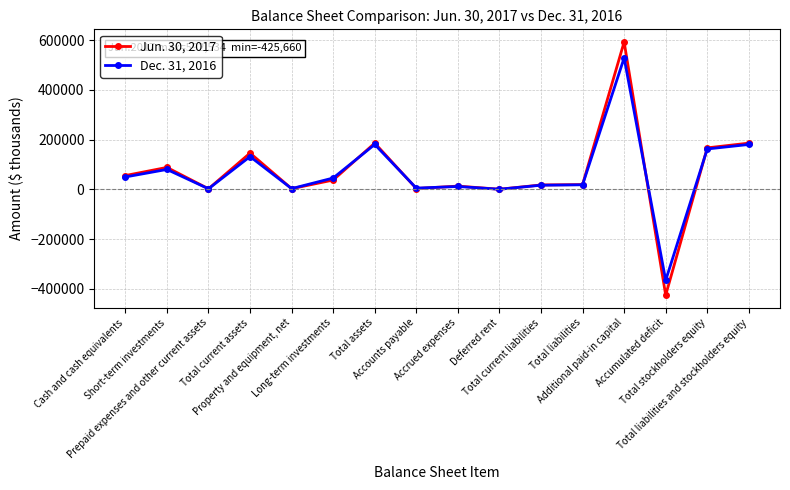

At which category does Jun. 30, 2017 reach its first local valley?

Prepaid expenses and other current assets